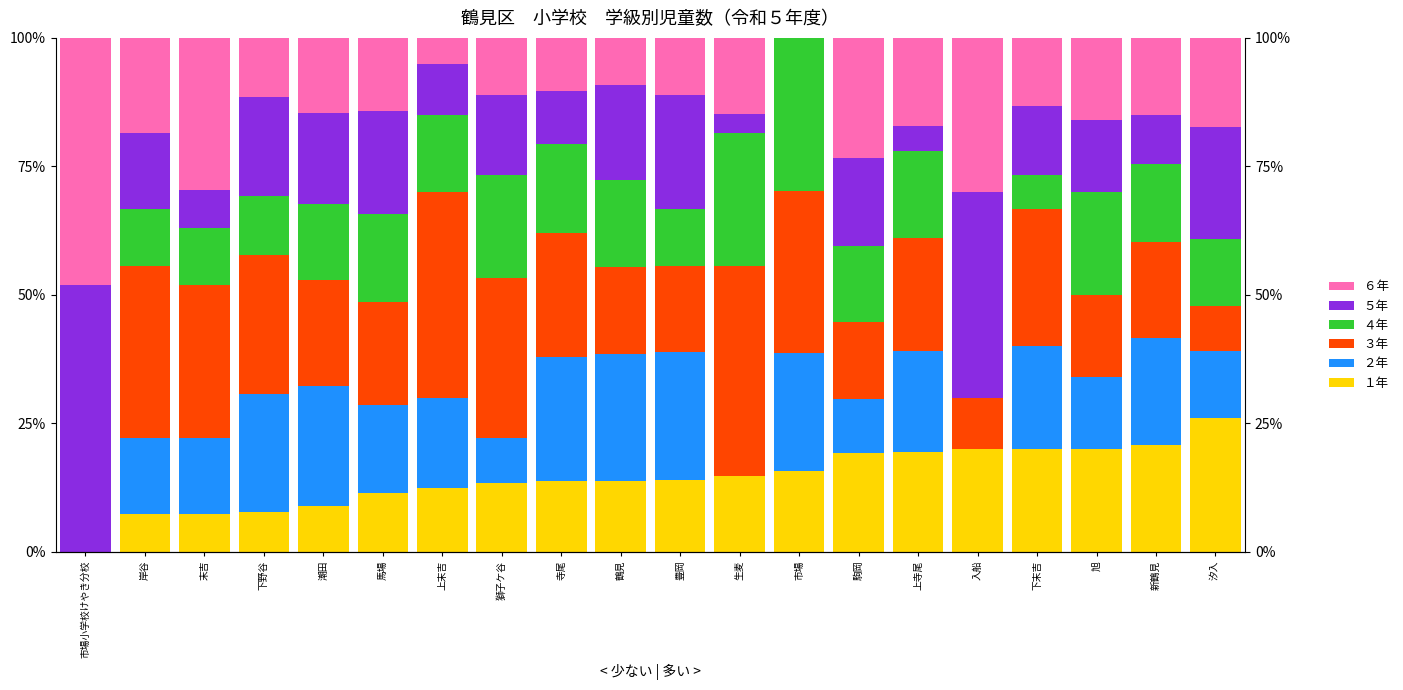

What is the difference between the second highest and minimum values in the ３年 series?

40.0